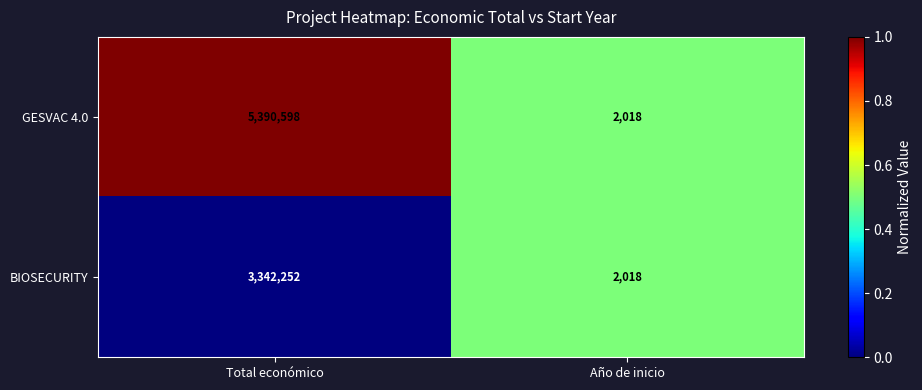

What is the total value across all series at Año de inicio?

4036